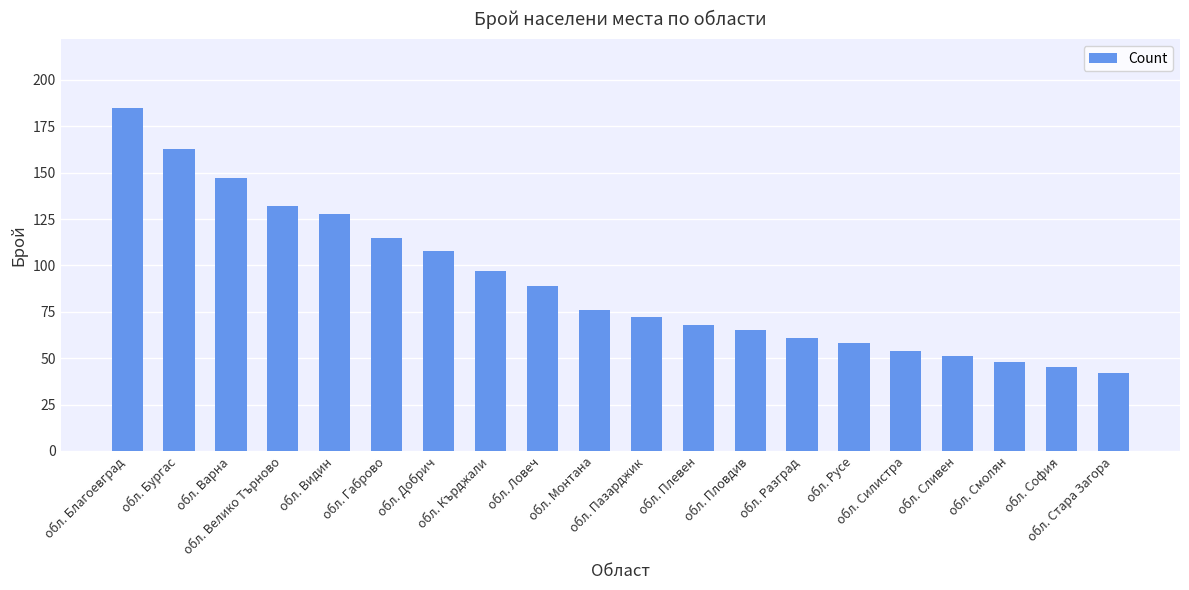

What value does the data have at обл. Пловдив, to the nearest 50?

50